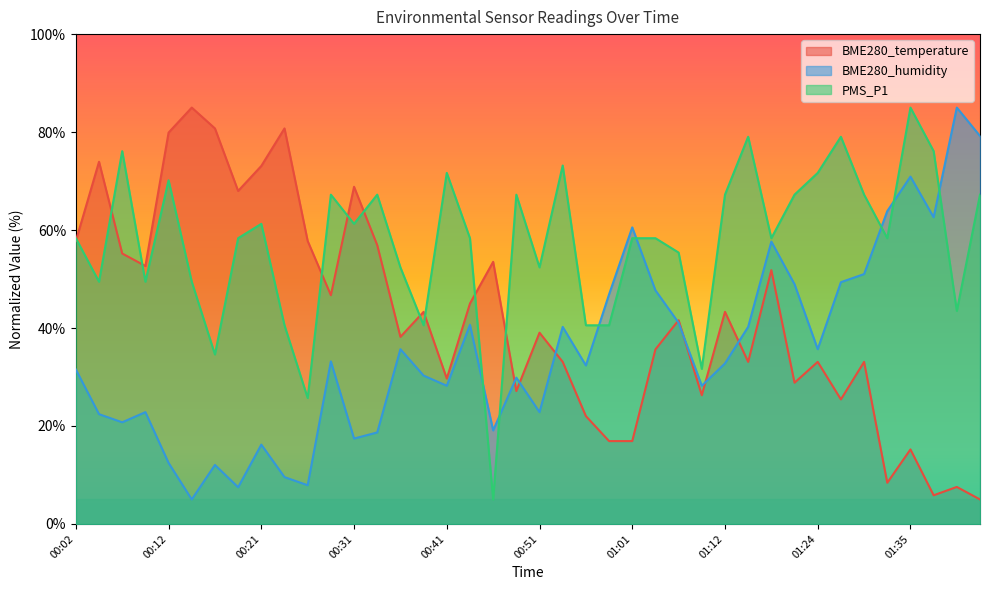

What is the total value across all series at 00:12?

162.5